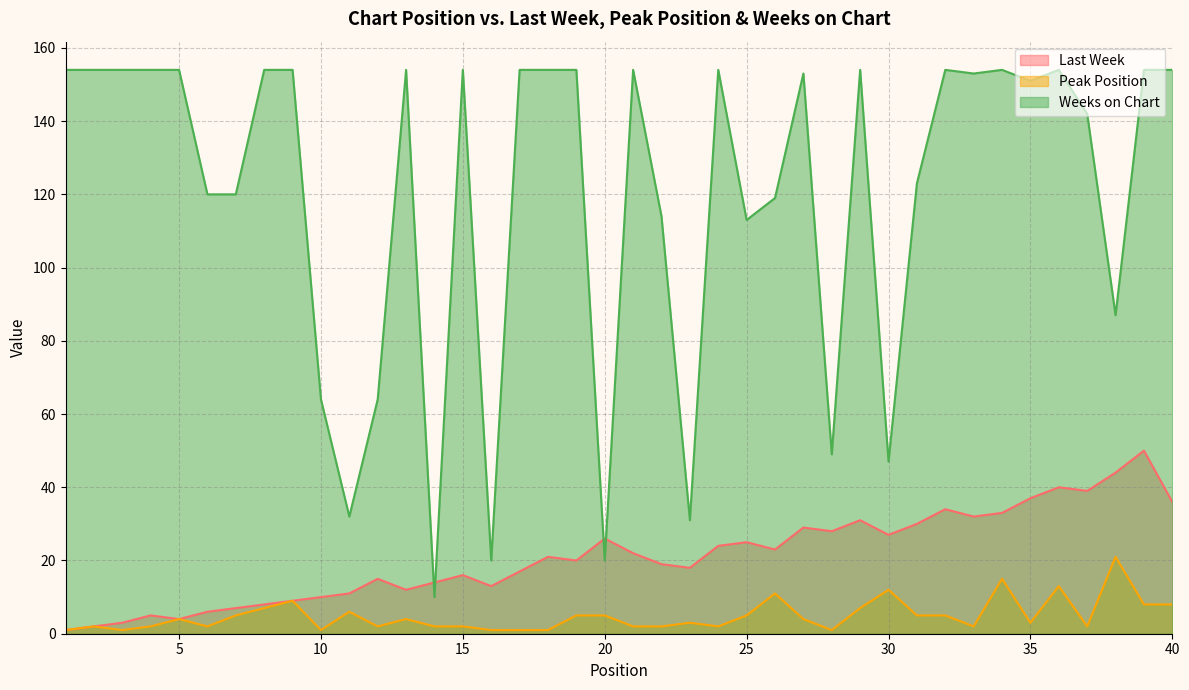

True or false: Peak Position and Weeks on Chart cross at least once.

False